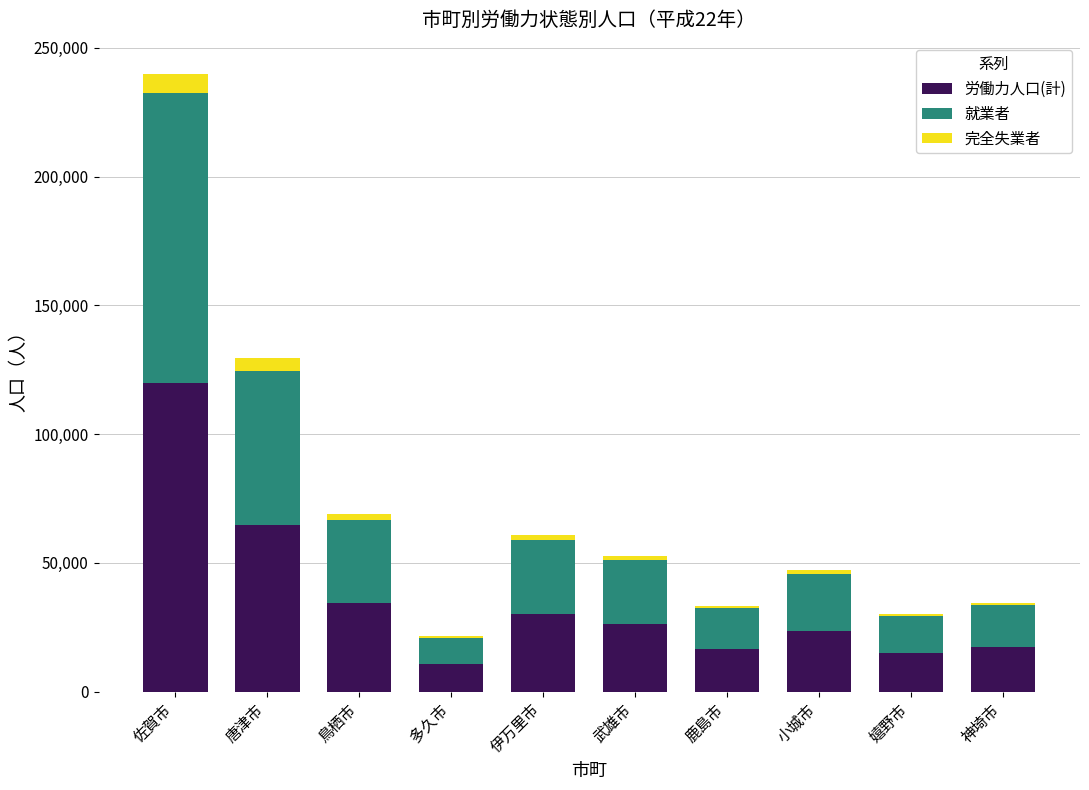

The 労働力人口(計) series shows 30309 at 伊万里市. True or false?

True